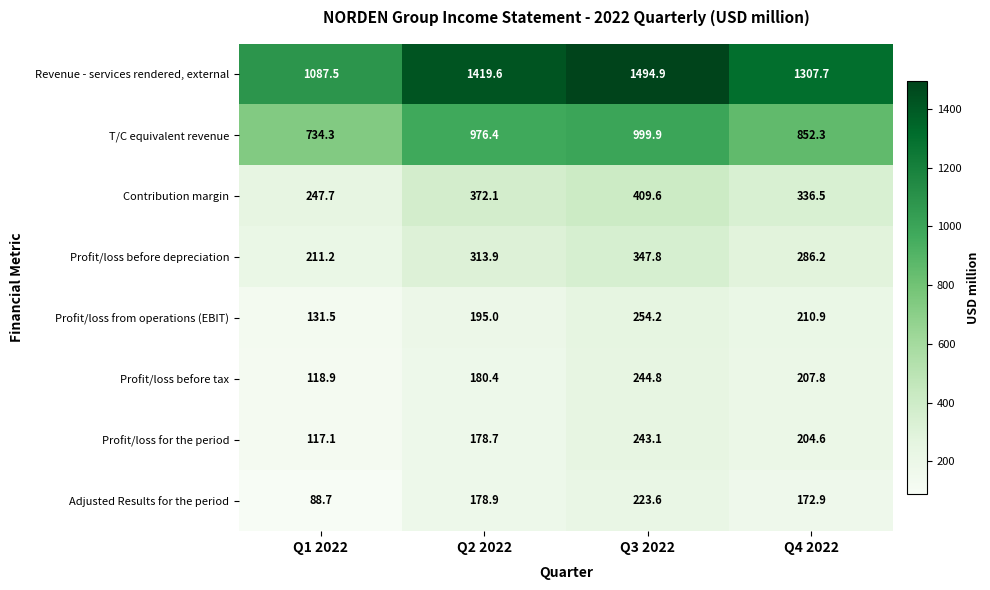

What is the difference between the second highest and second lowest values in the Profit/loss before depreciation series?

27.7